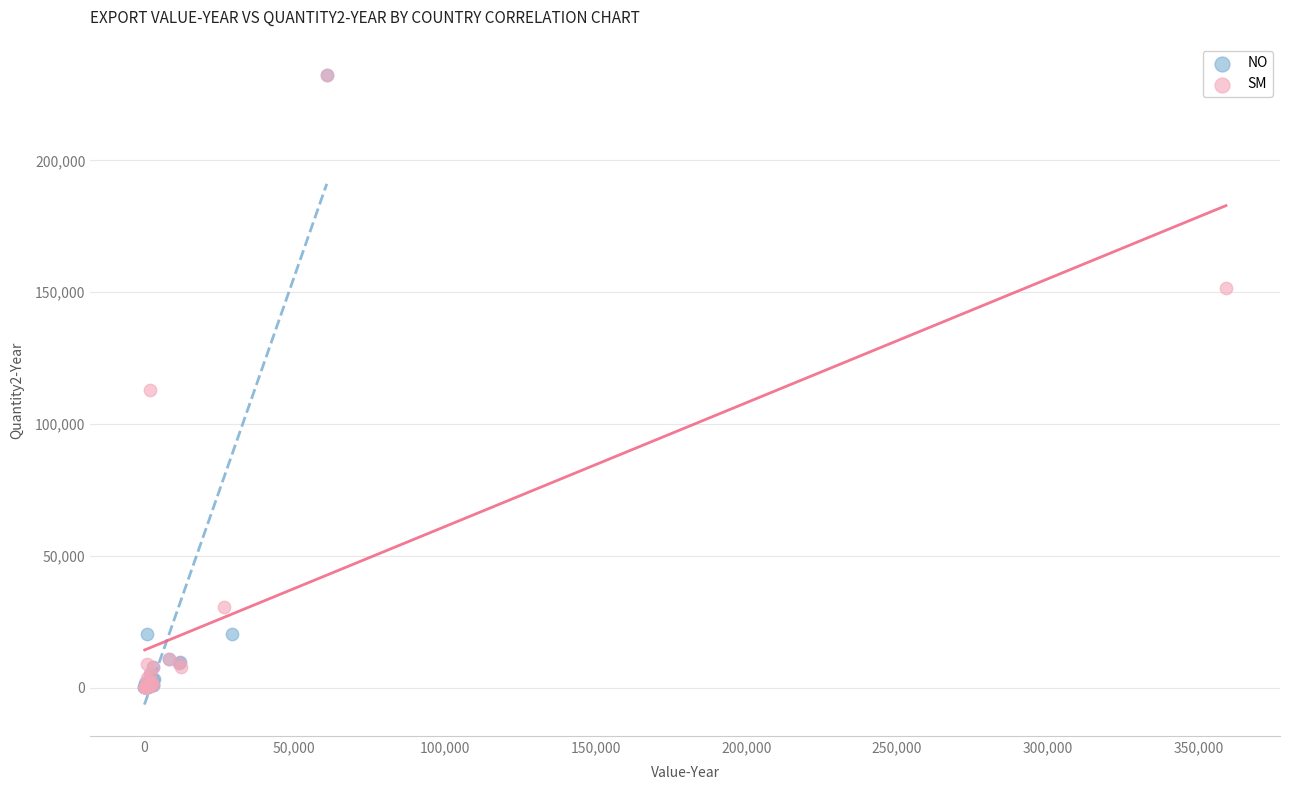

What are all the series names shown in the legend?

NO, SM